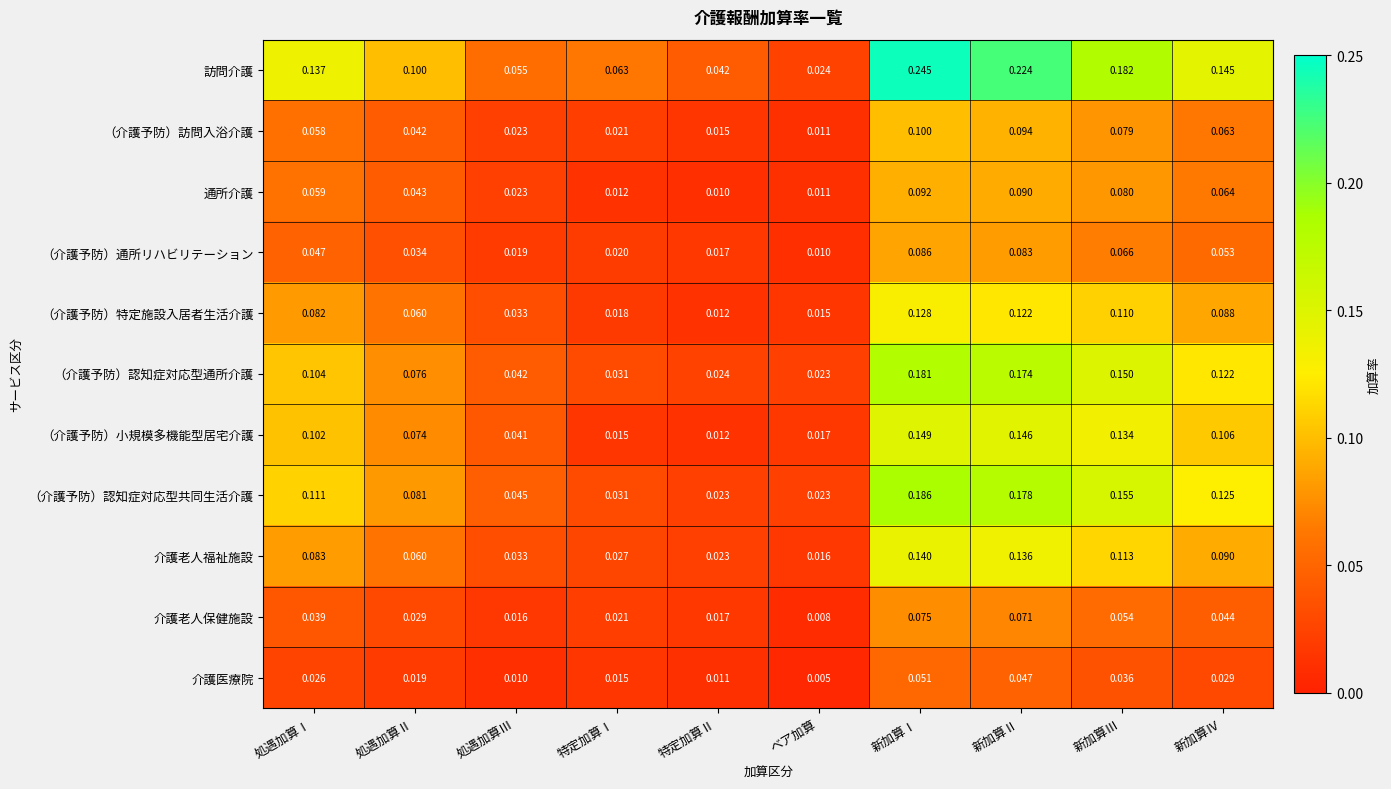

Between 処遇加算Ⅱ and 特定加算Ⅱ, which series saw the biggest shift?

（介護予防）小規模多機能型居宅介護